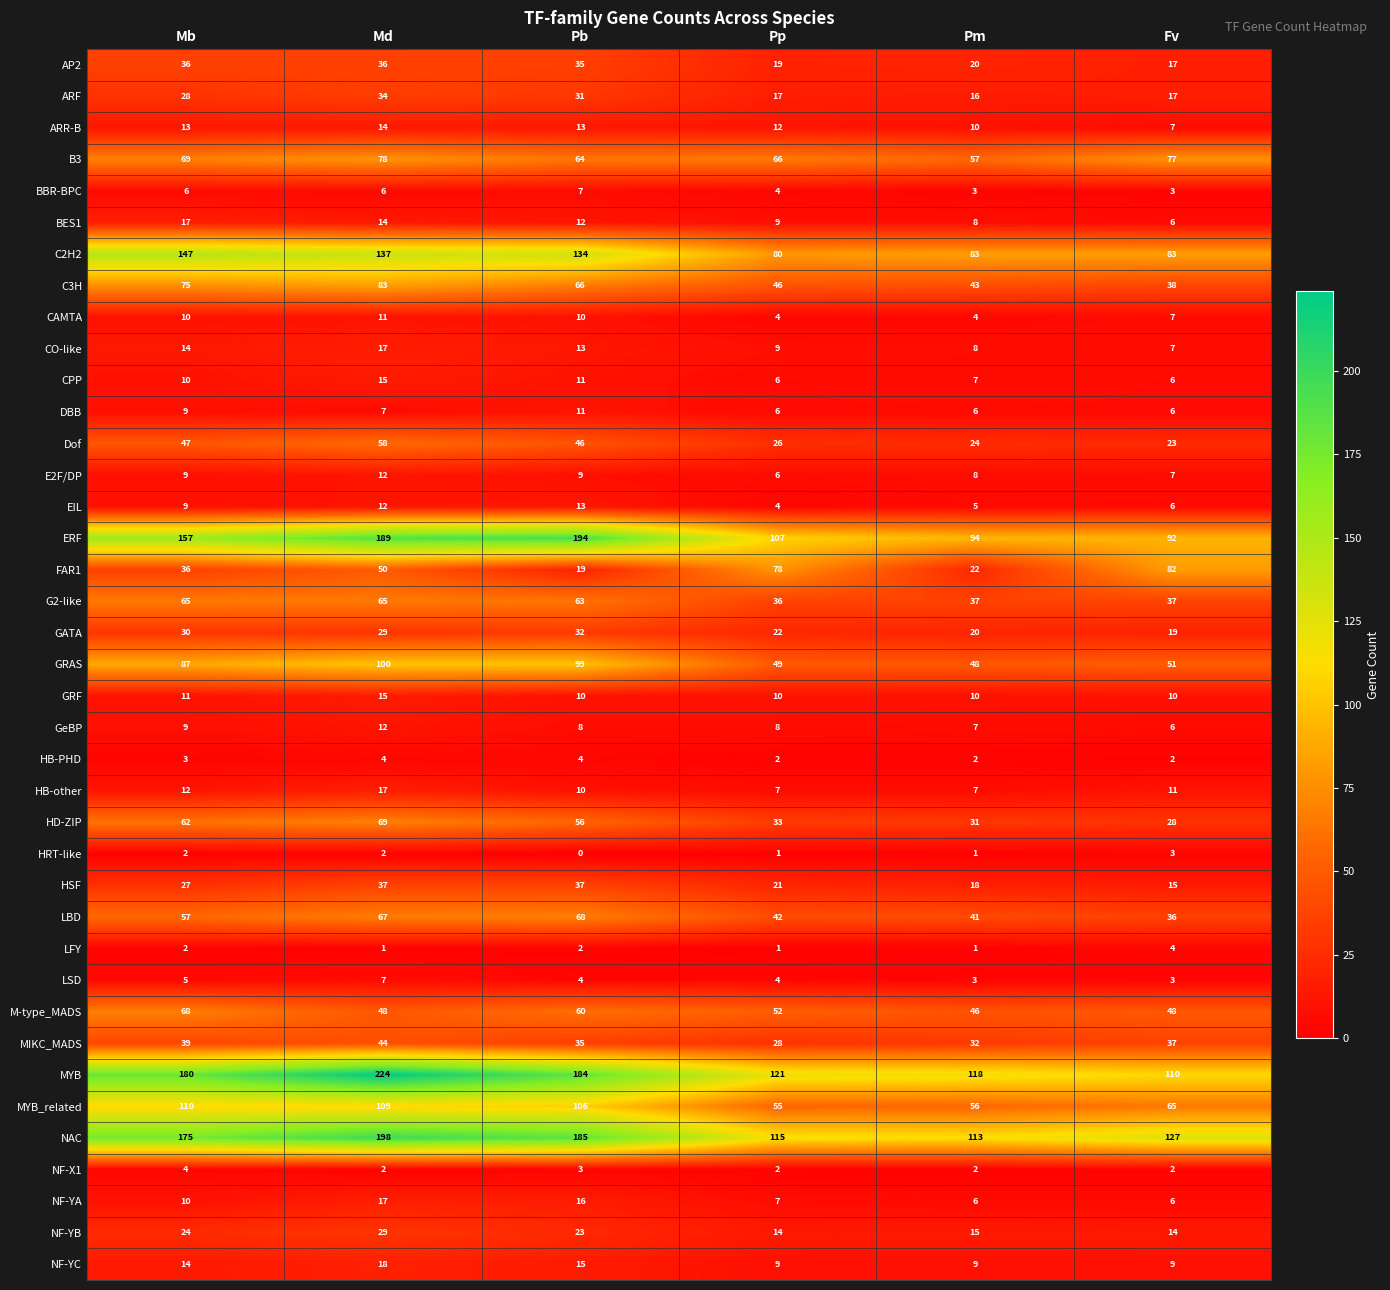

What is the sum of the HB-other values at Mb and Fv?

23